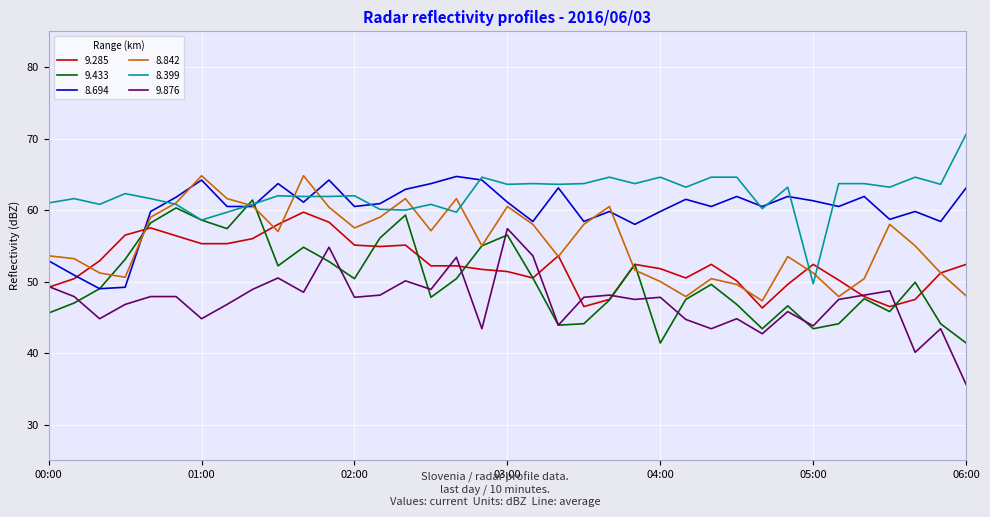

What is the greatest value displayed?

70.6